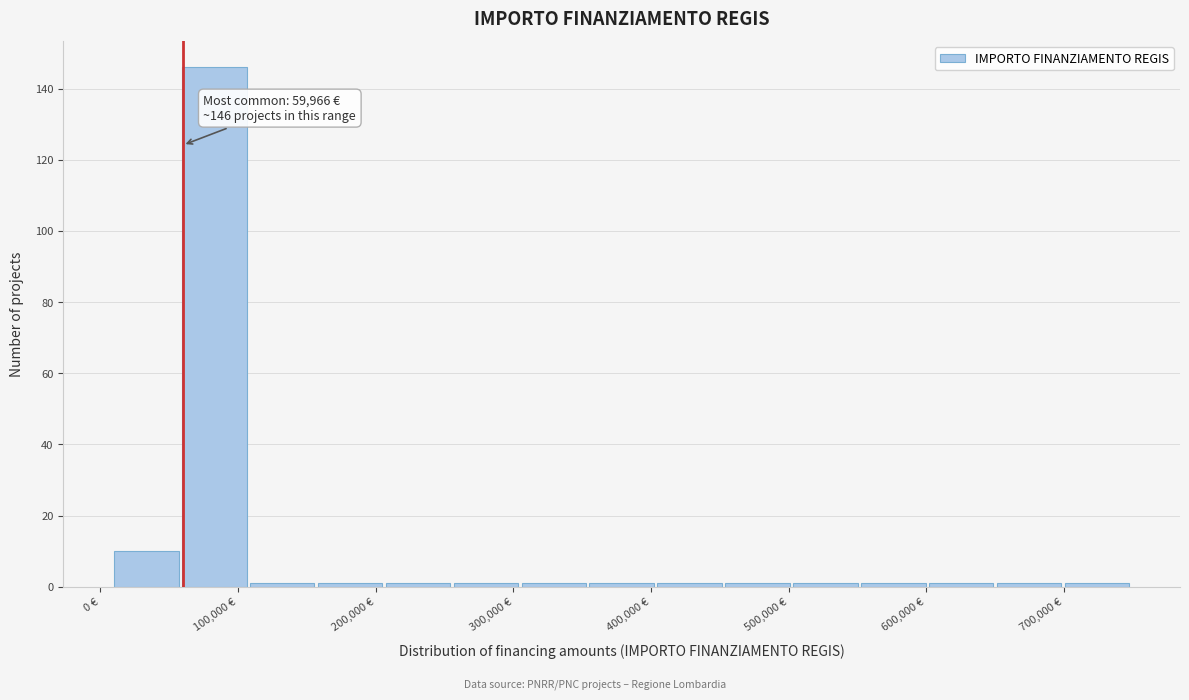

Over which range of the x-axis is the bar tallest?

60000 to 110000